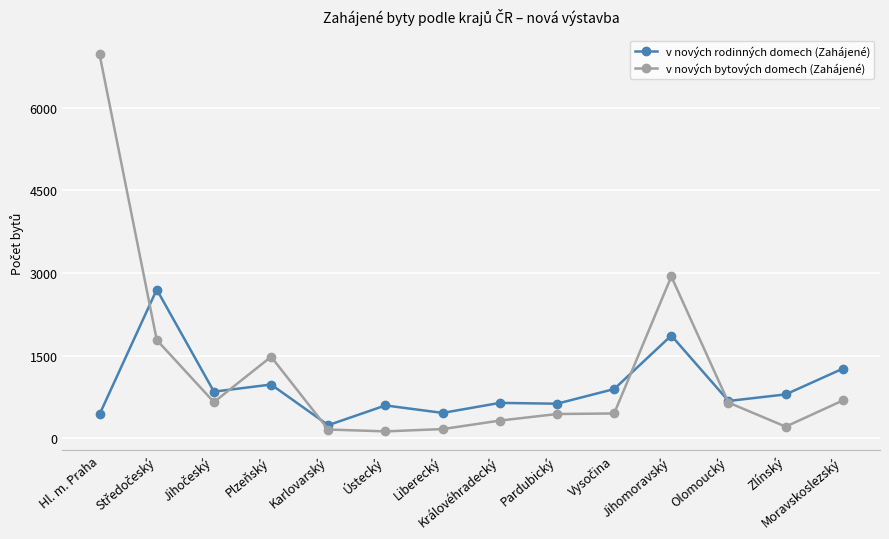

What is the value of the v nových rodinných domech (Zahájené) point at the 11th from the left?

1868